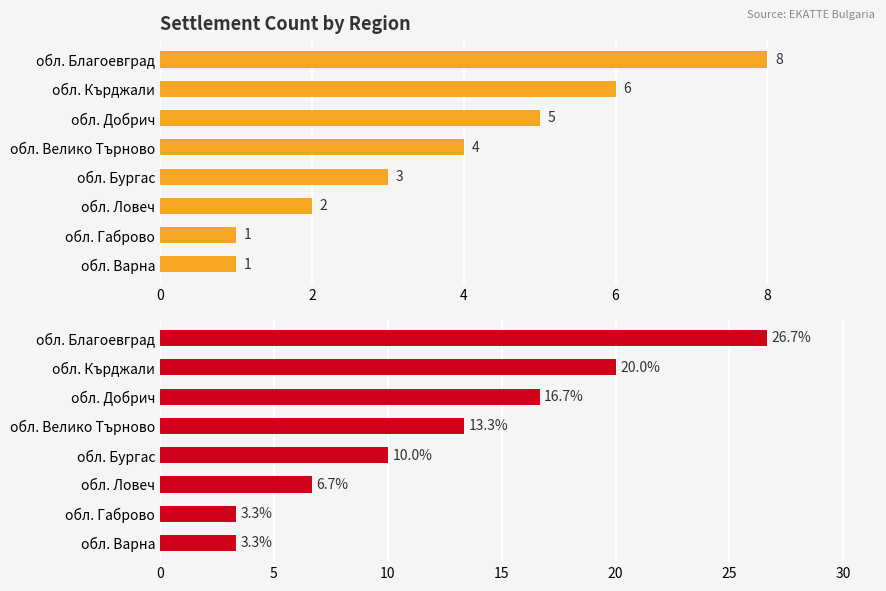

Which series has the largest total across all categories?

Percentage